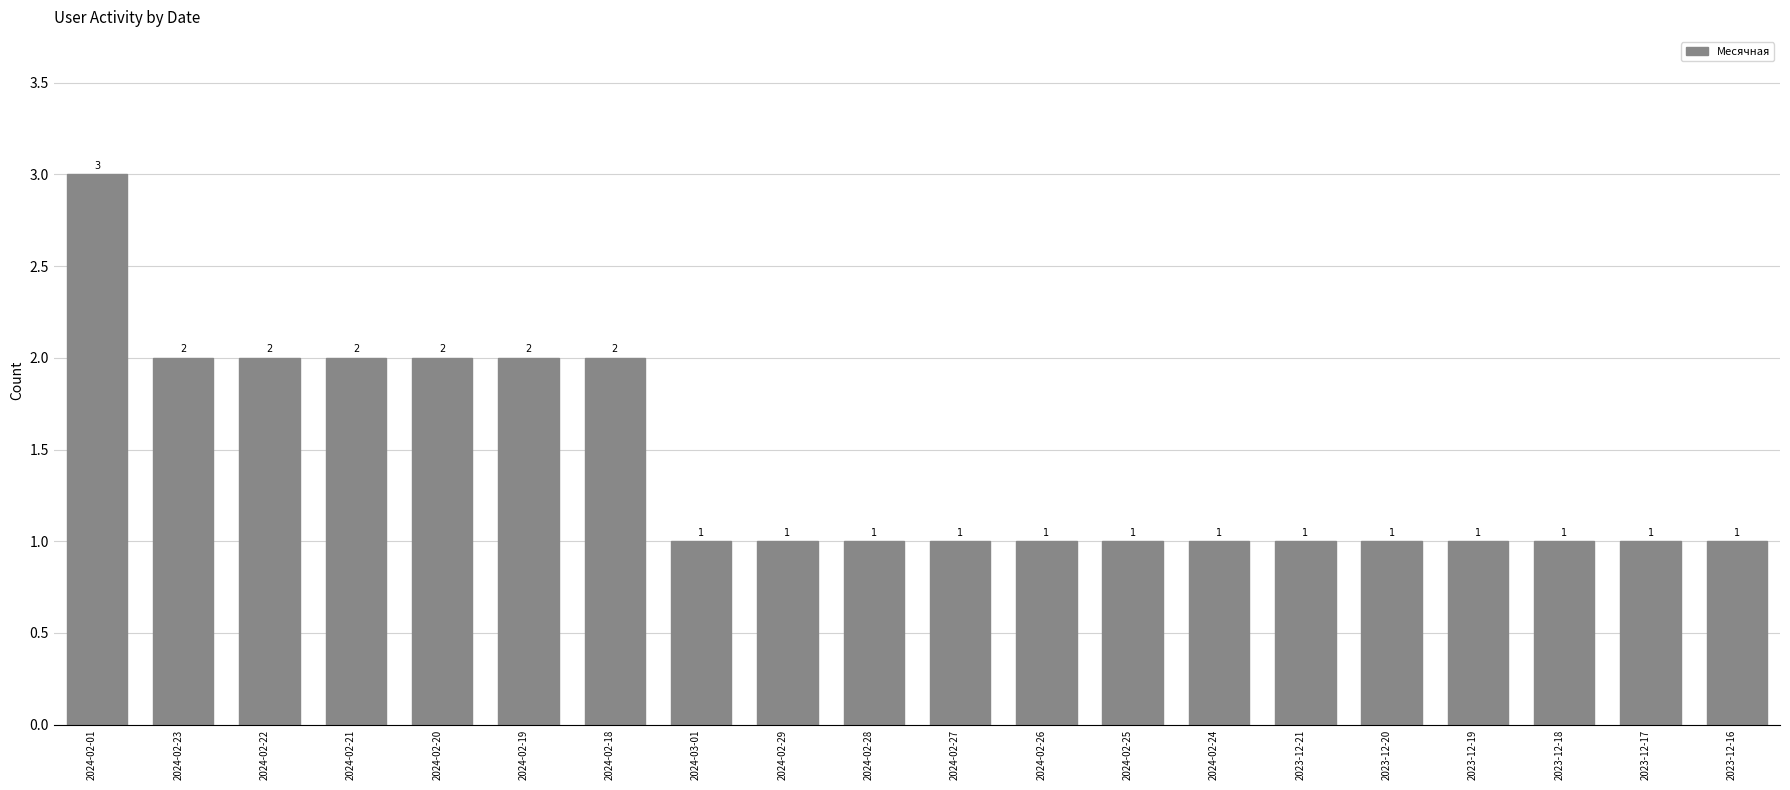

What is the minimum value shown in the chart?

1